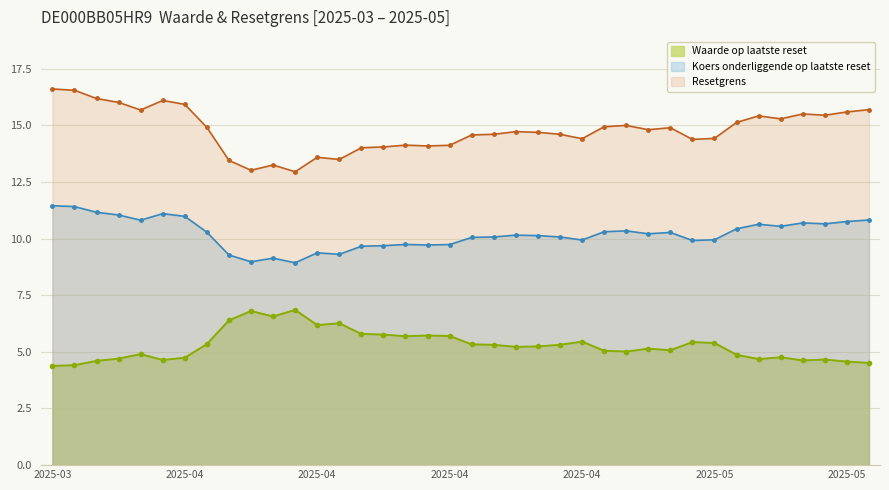

How many distinct data groups are displayed?

3